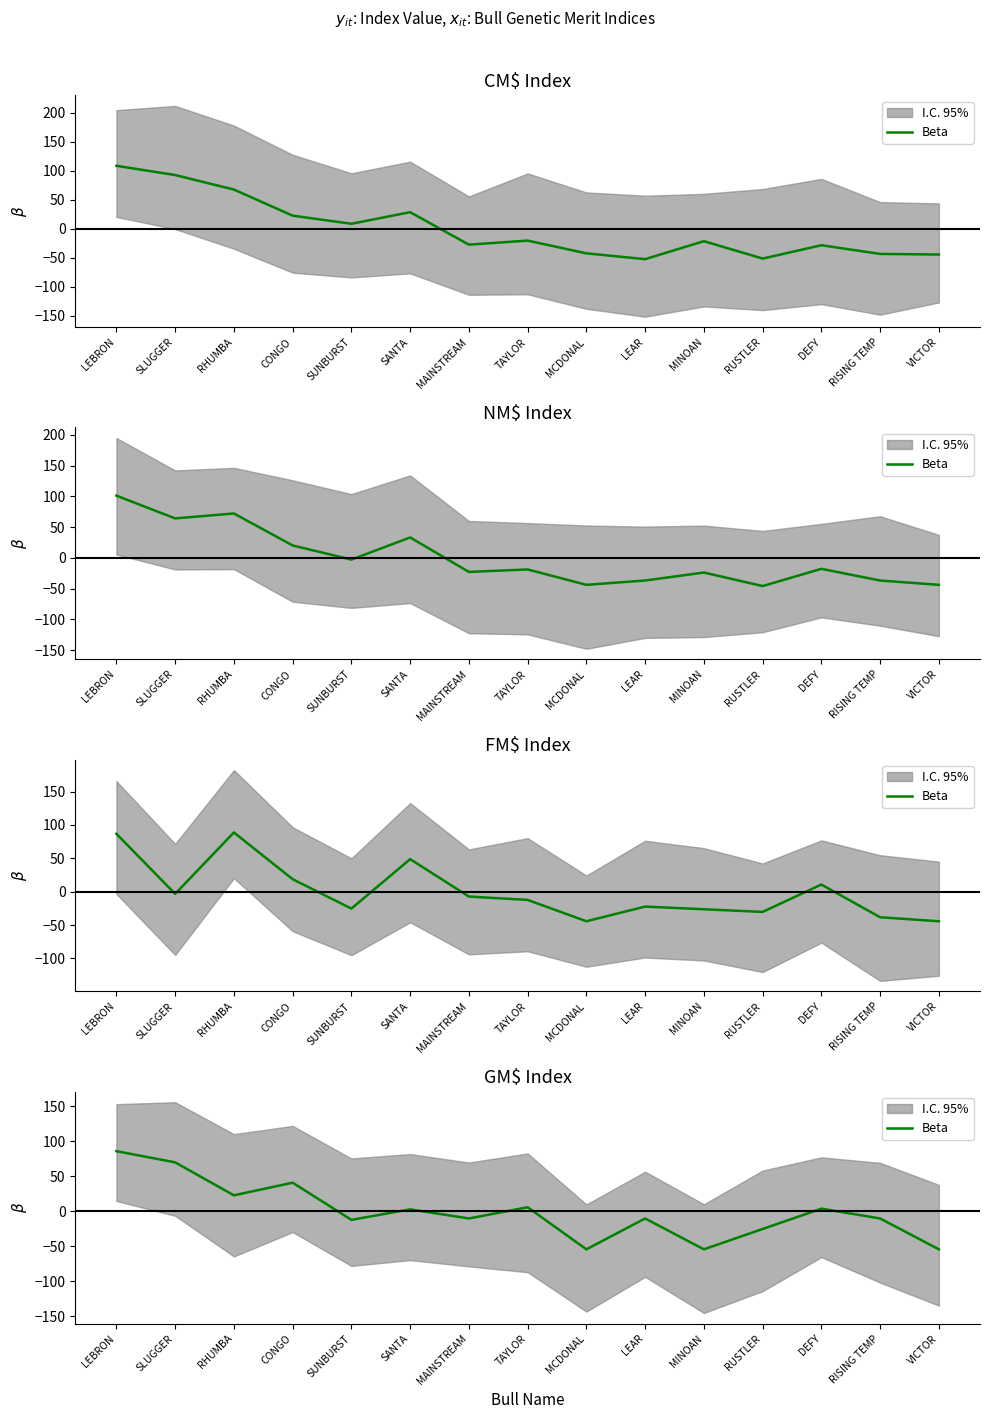

Between MCDONAL and SUNBURST, which is larger?

SUNBURST